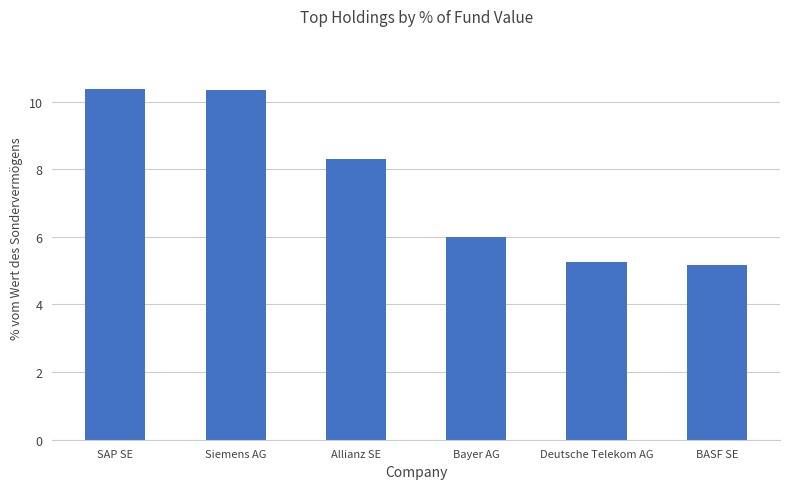

Does the chart contain stacked bars?

No